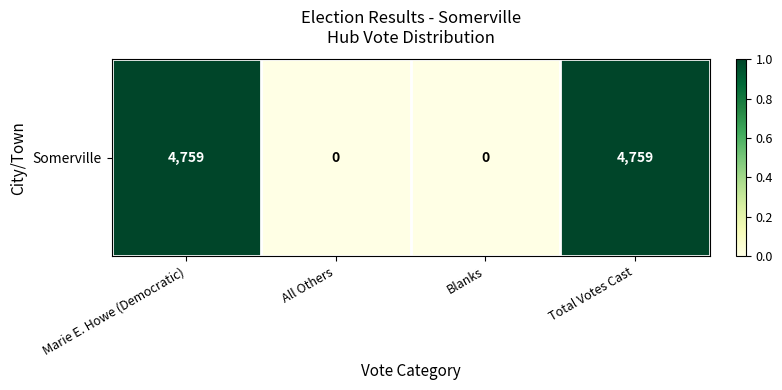

True or false: the data shows 0 at Total Votes Cast.

False